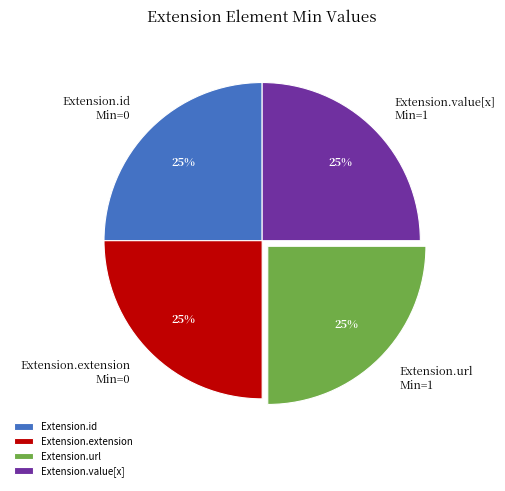

Count the number of slices in the pie.

4